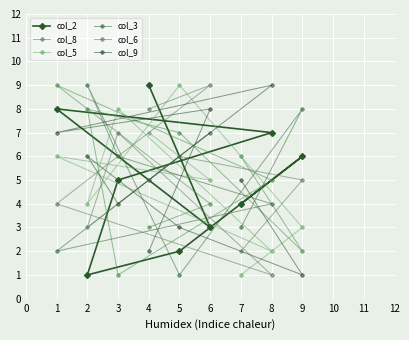

Reading left to right, what are all the values shown in this chart?

col_2: 1=8	2=1	3=5	4=9	5=2	6=3	7=4	8=7	9=6
col_8: 1=9	2=8	3=1	4=3	5=7	6=4	7=6	8=5	9=2
col_5: 1=6	2=4	3=8	4=7	5=9	6=5	7=1	8=2	9=3
col_3: 1=2	2=9	3=6	4=5	5=1	6=7	7=3	8=4	9=8
col_6: 1=4	2=3	3=7	4=8	5=6	6=9	7=2	8=1	9=5
col_9: 1=7	2=6	3=4	4=2	5=3	6=8	7=5	8=9	9=1